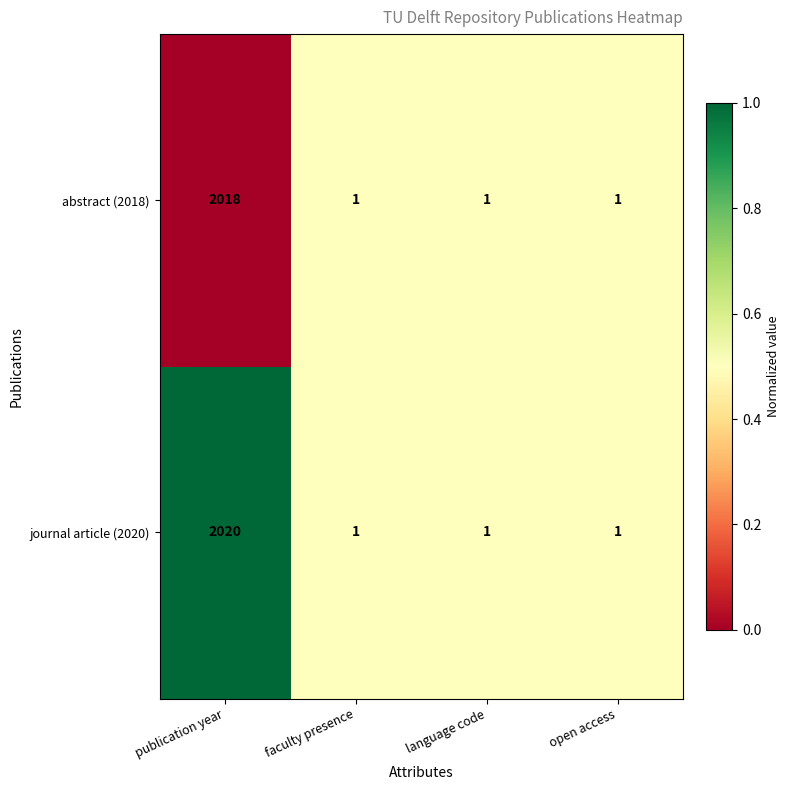

What is the sum of all abstract (2018) values?

2021